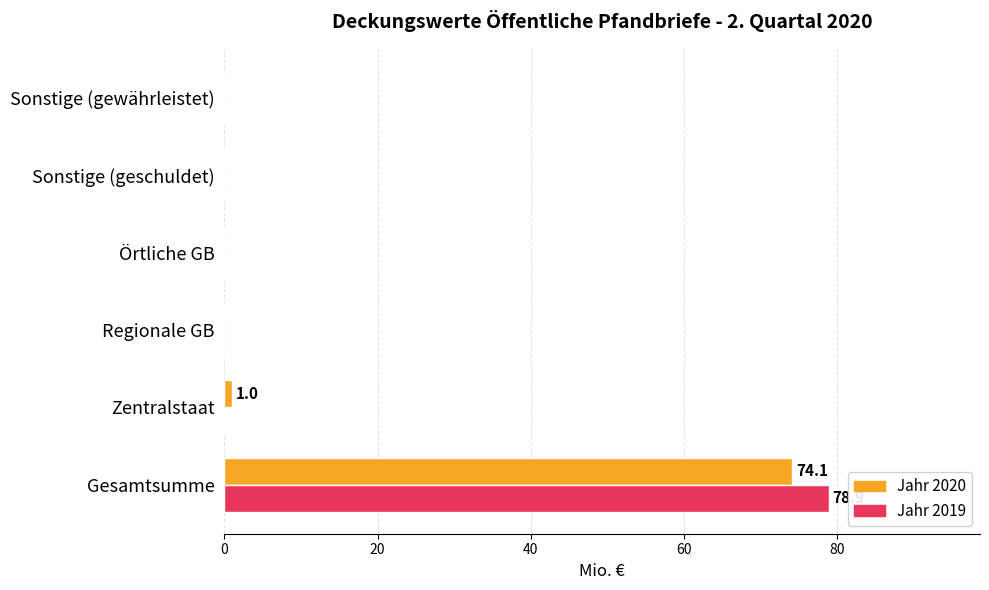

What is the maximum value shown in the chart?

78.9